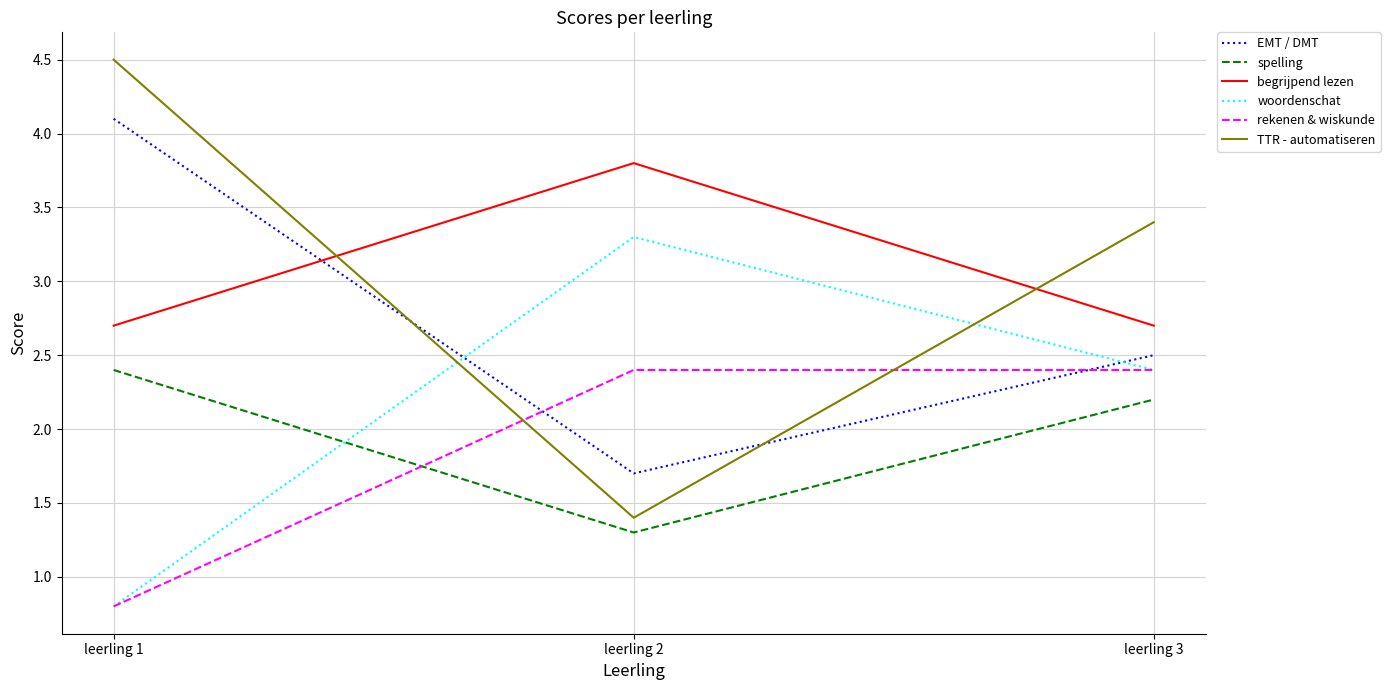

At how many categories does at least one series exceed 3?

3